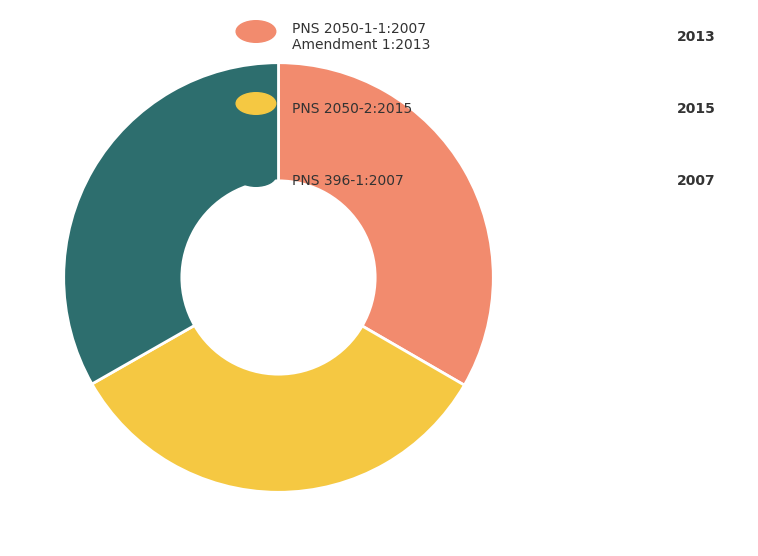

Is there any slice that represents more than half of the pie?

No